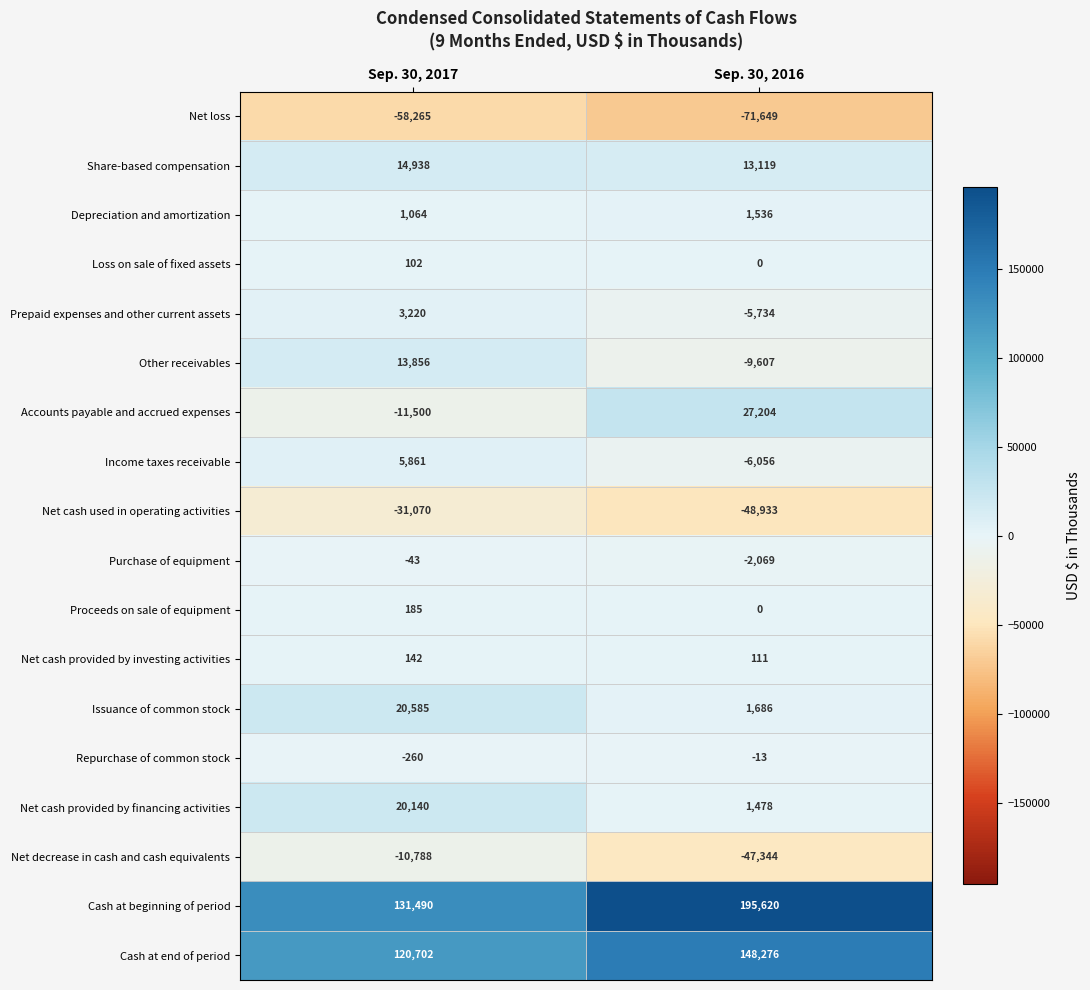

What is the total value across all series at Sep. 30, 2016?

197625